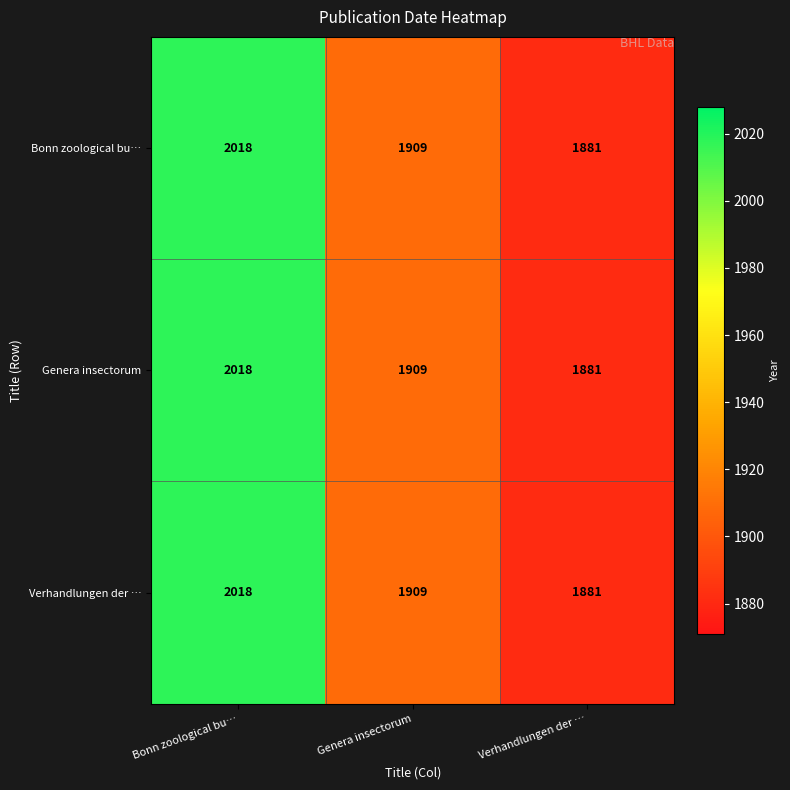

Is it true that Bonn zoological bu… equals 3106 at Genera insectorum?

False